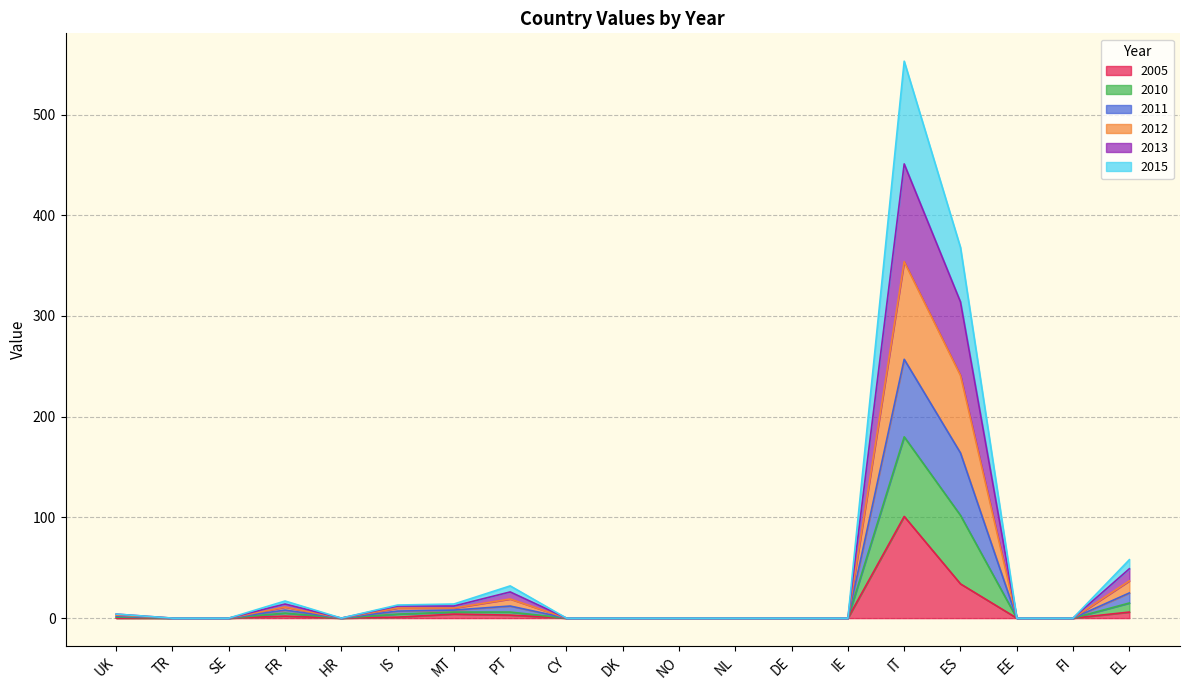

True or false: 2015 and 2013 intersect in this chart.

False